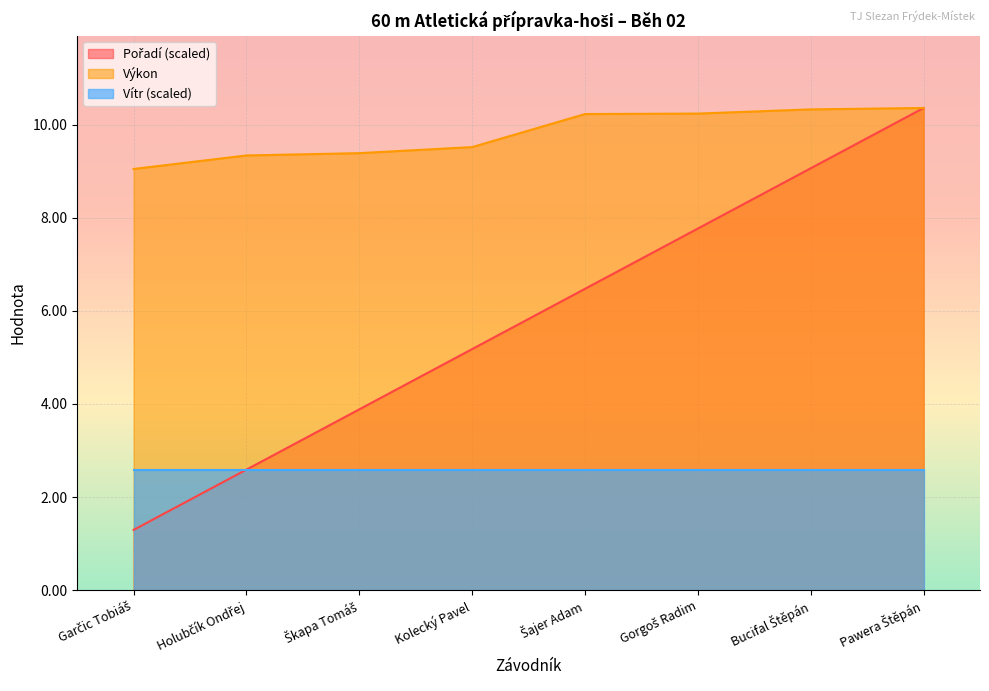

At which label does Pořadí first exceed 6?

Šajer Adam